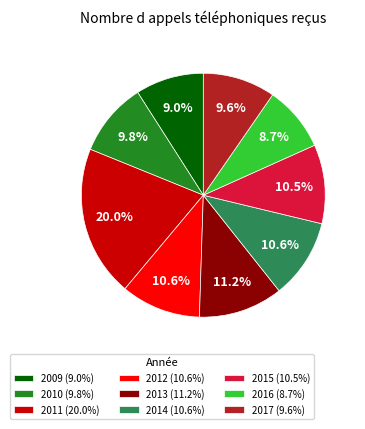

What percentage do 2016 and 2017 together represent?

18.3%